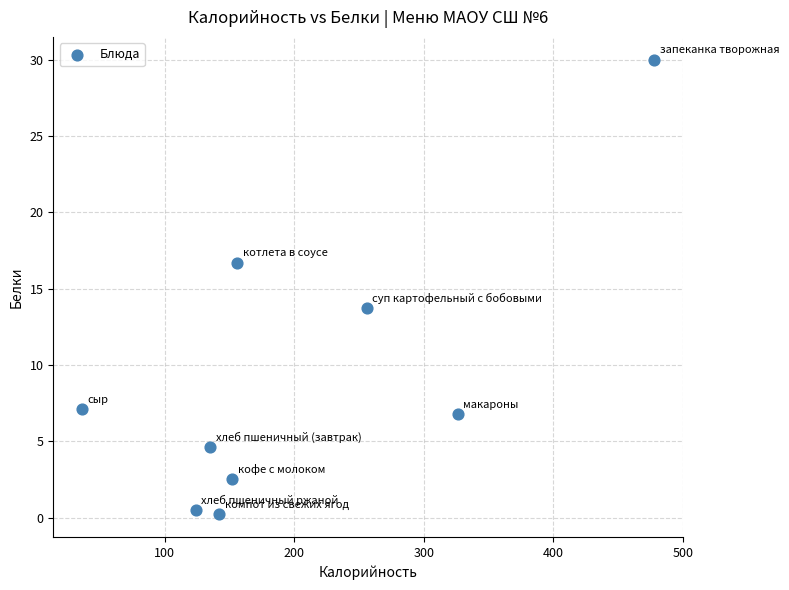

What Y value in the scatter plot is closest to 15?

13.7